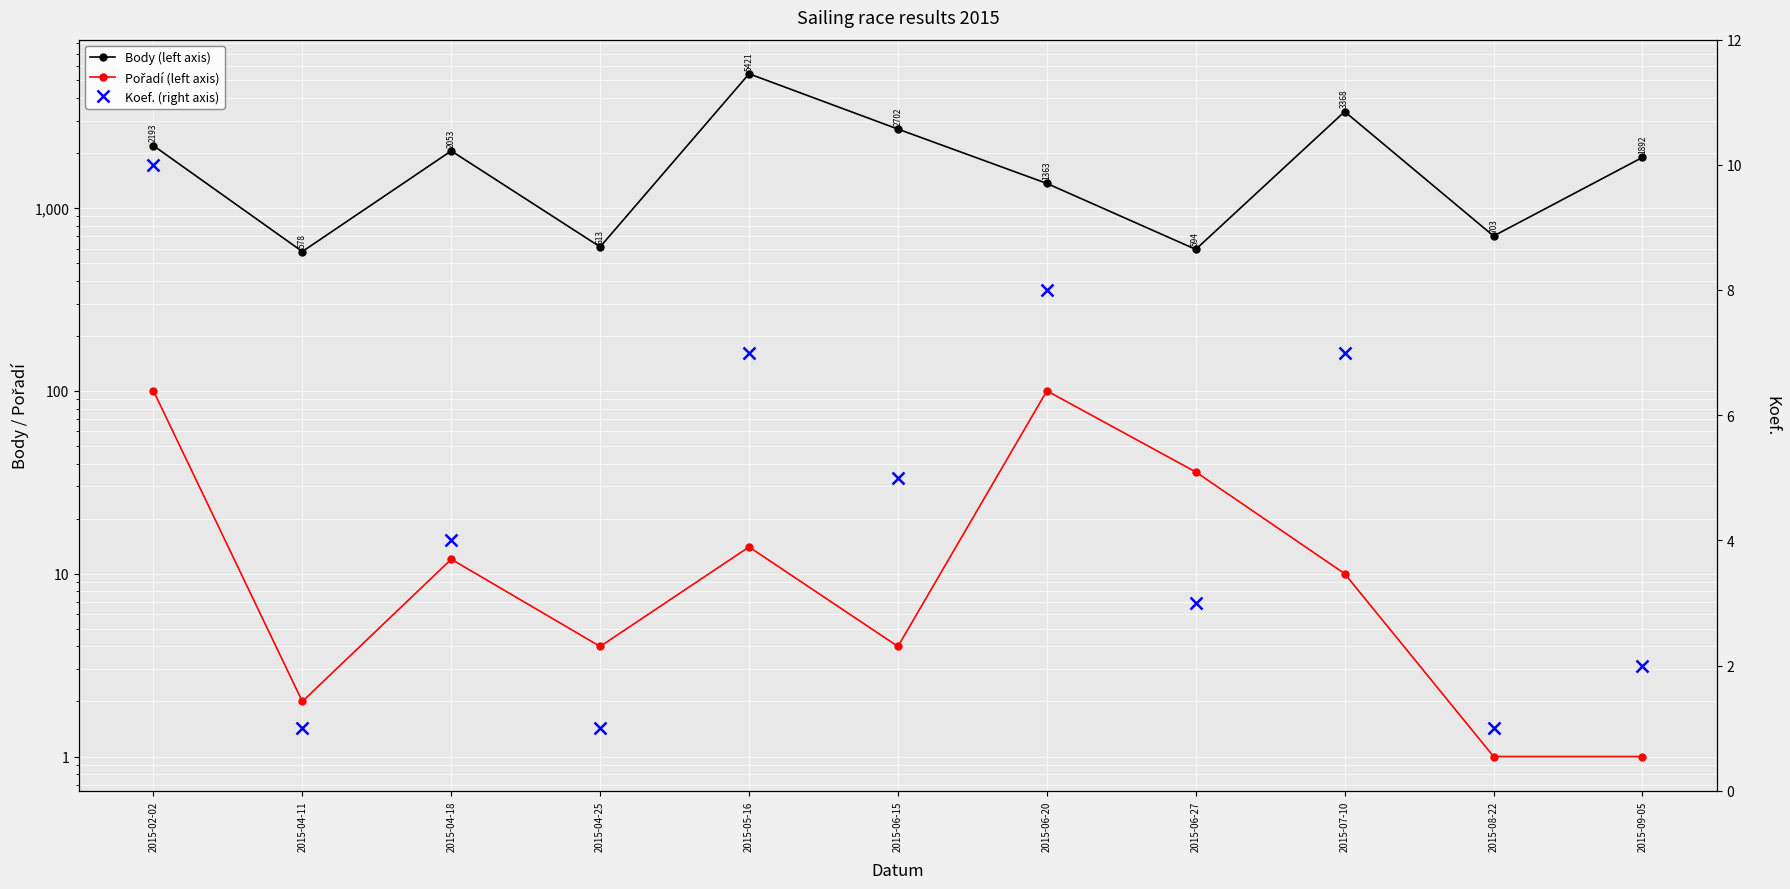

Where is the first local maximum for Koef. (right axis)?

2015-04-18